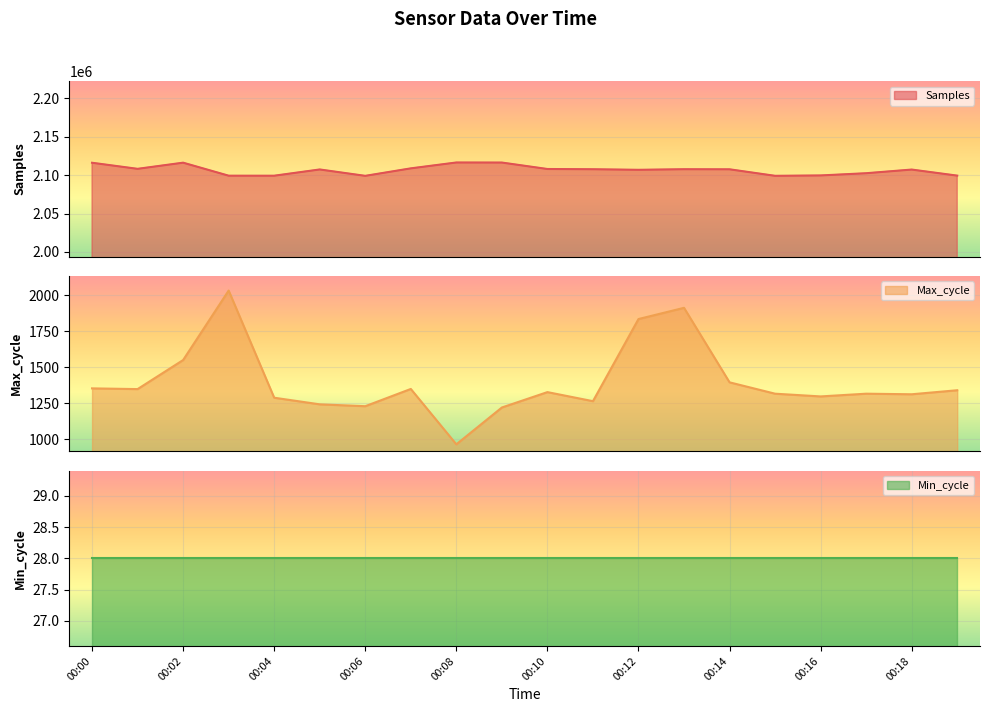

What is the average value of the Max_cycle series?

1396